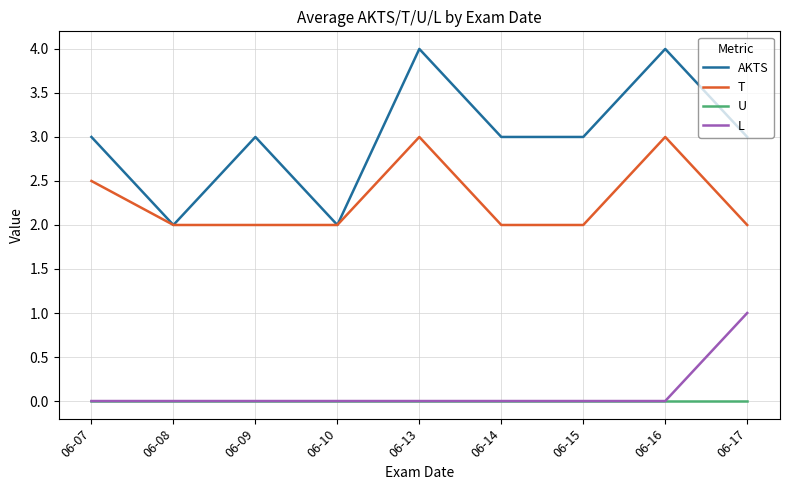

List the series in order of their peak value, lowest first.

U, L, T, AKTS